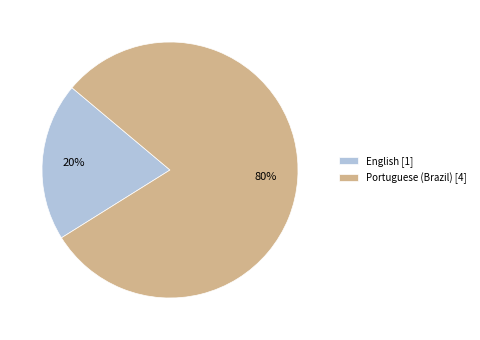

The Portuguese (Brazil) [4] slice represents 80% of the pie. True or false?

True